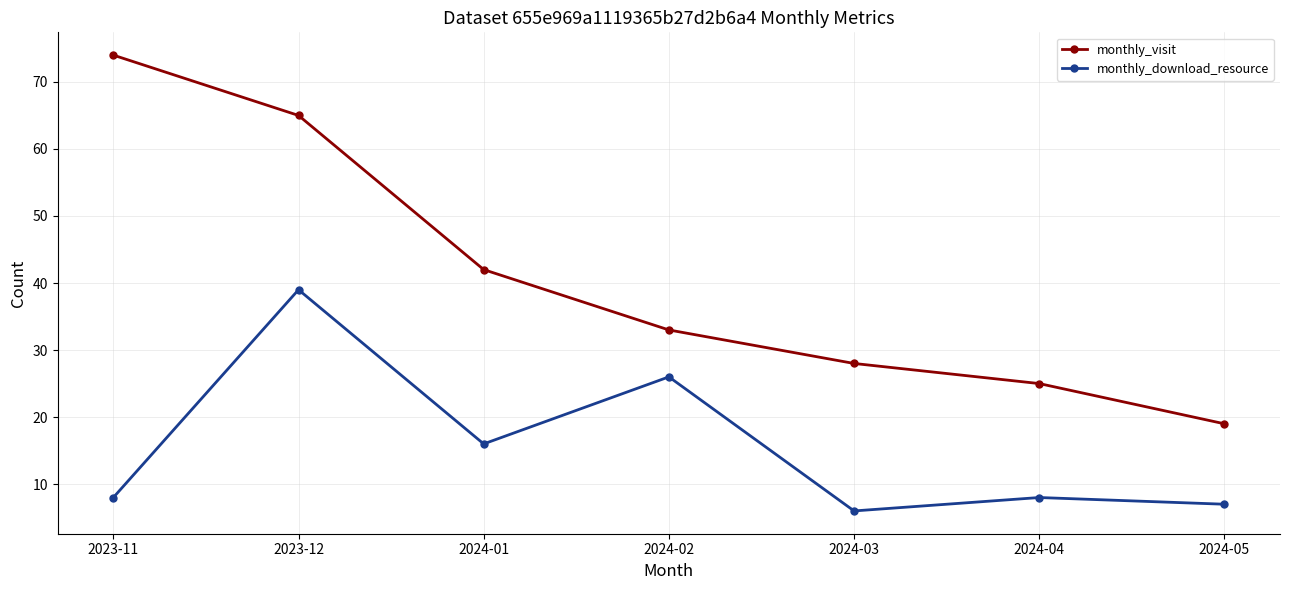

What is the difference between the maximum and minimum values in the monthly_download_resource series?

33